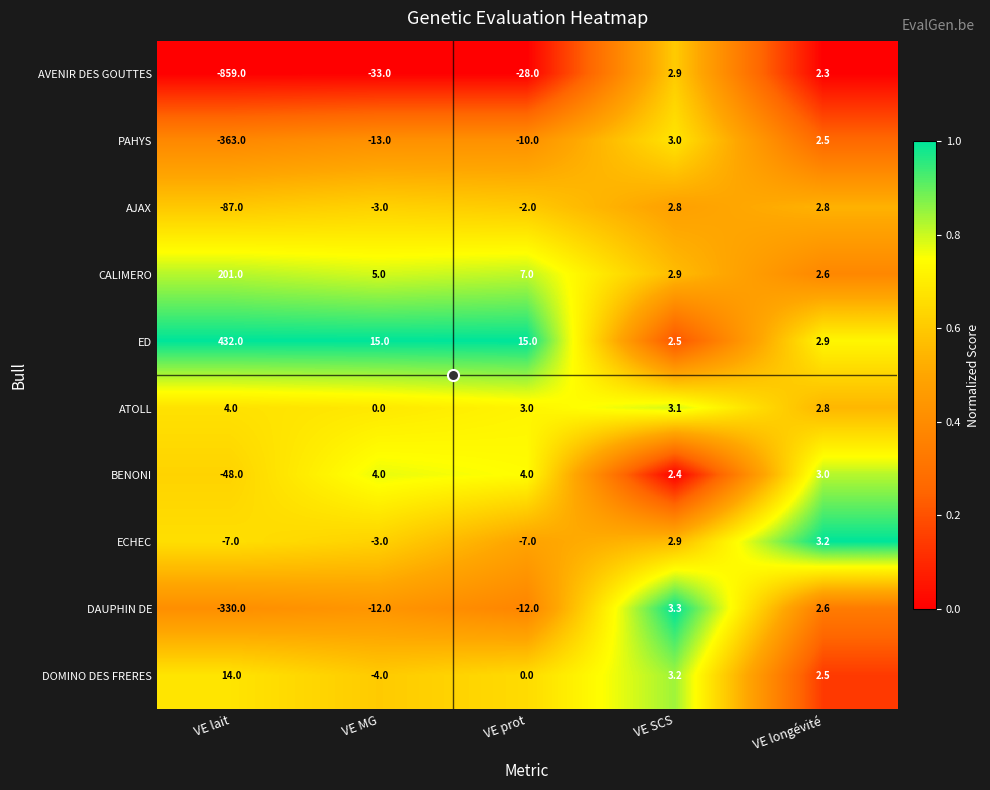

Which label corresponds to the largest value in the chart?

VE lait